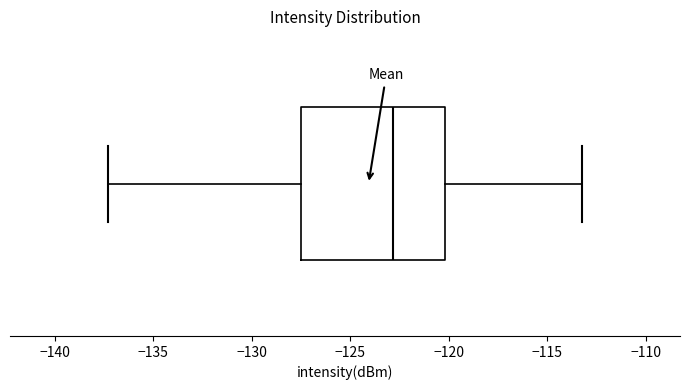

Read this box plot against the x-axis: the position of the median line, the range covered by the box, and the ends of both whiskers. The values are not printed on the chart, so give them approximately, as read against the axis.

median -123.0, box -127.5 to -120.0, whiskers -137.5 to -113.0